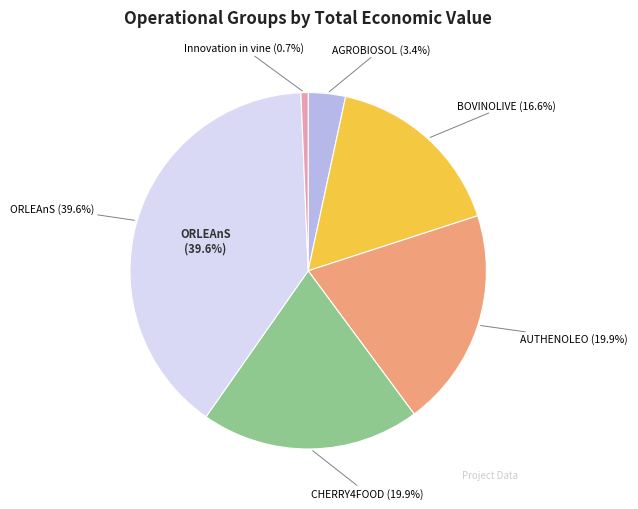

To the nearest percent, what is the combined percentage of CHERRY4FOOD and AGROBIOSOL?

23%